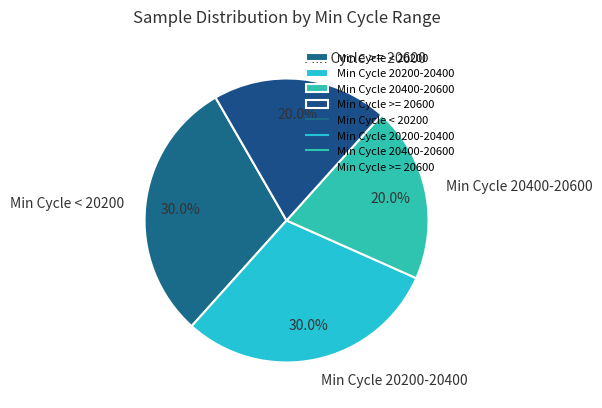

What portion of the pie excludes Min Cycle 20400-20600?

80.0%